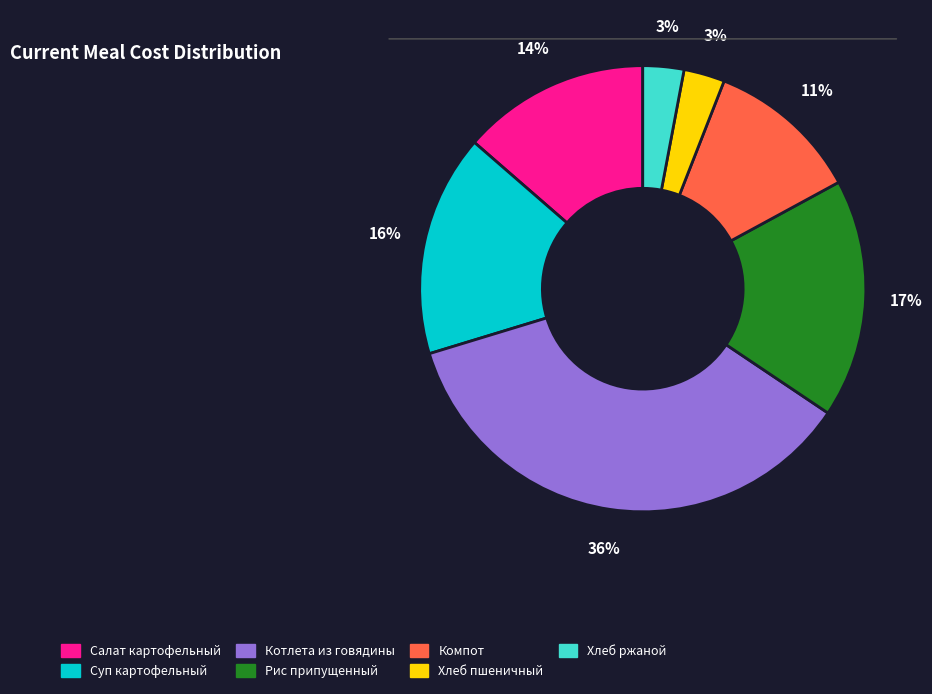

The Хлеб пшеничный slice represents 17% of the pie. True or false?

False